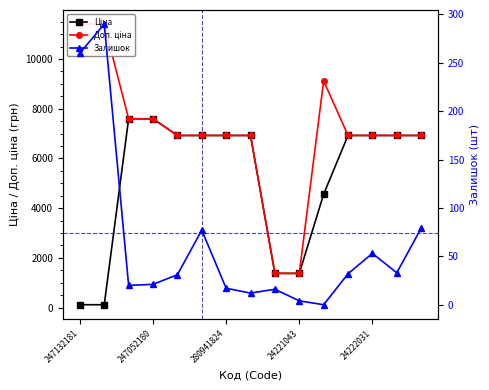

Is it true that Доп. ціна equals 9253.2 at 14?

False